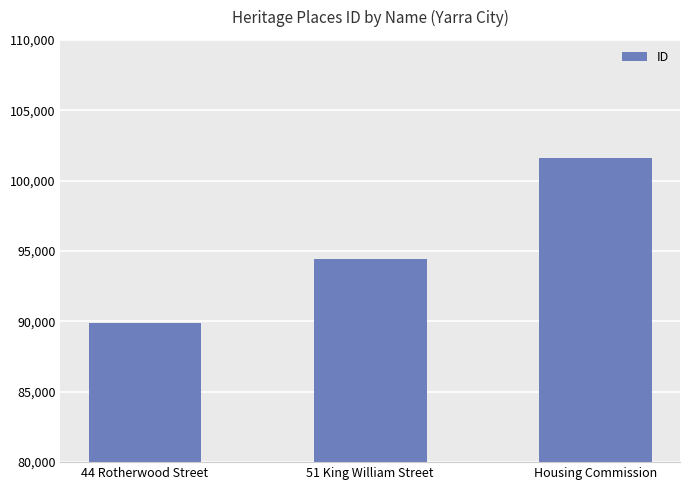

Reading left to right, list all the values displayed in this chart.

44 Rotherwood Street=89915	51 King William Street=94436	Housing Commission=101615